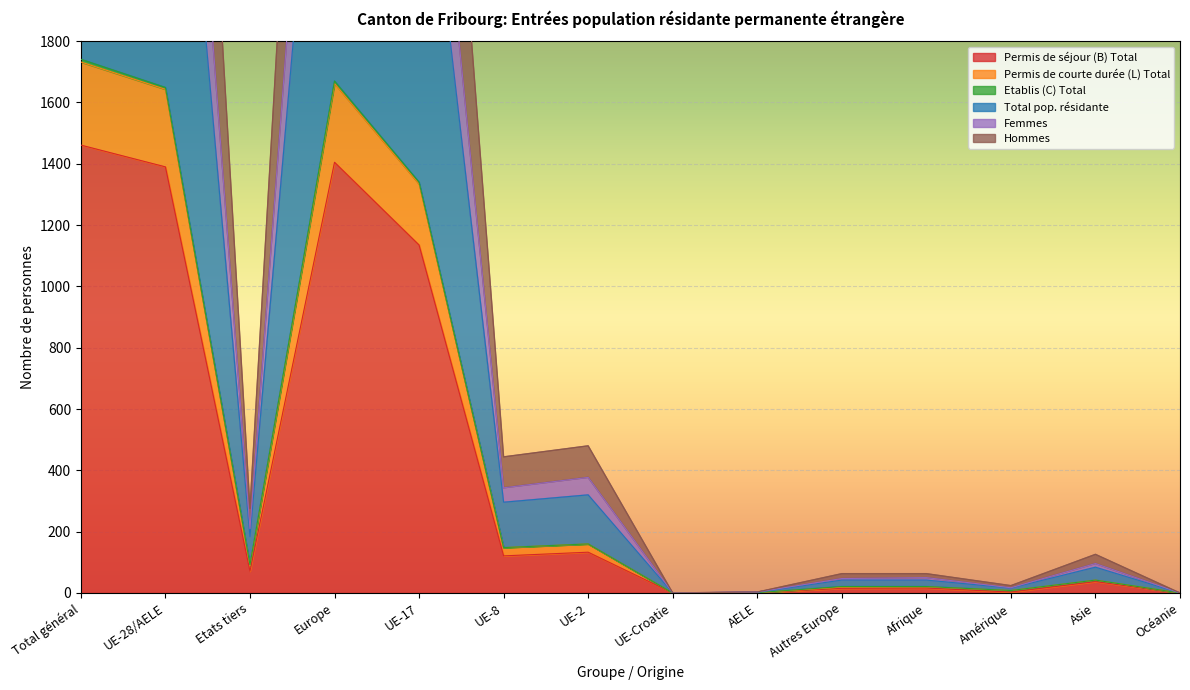

Which has a higher value, Afrique or Total général?

Total général